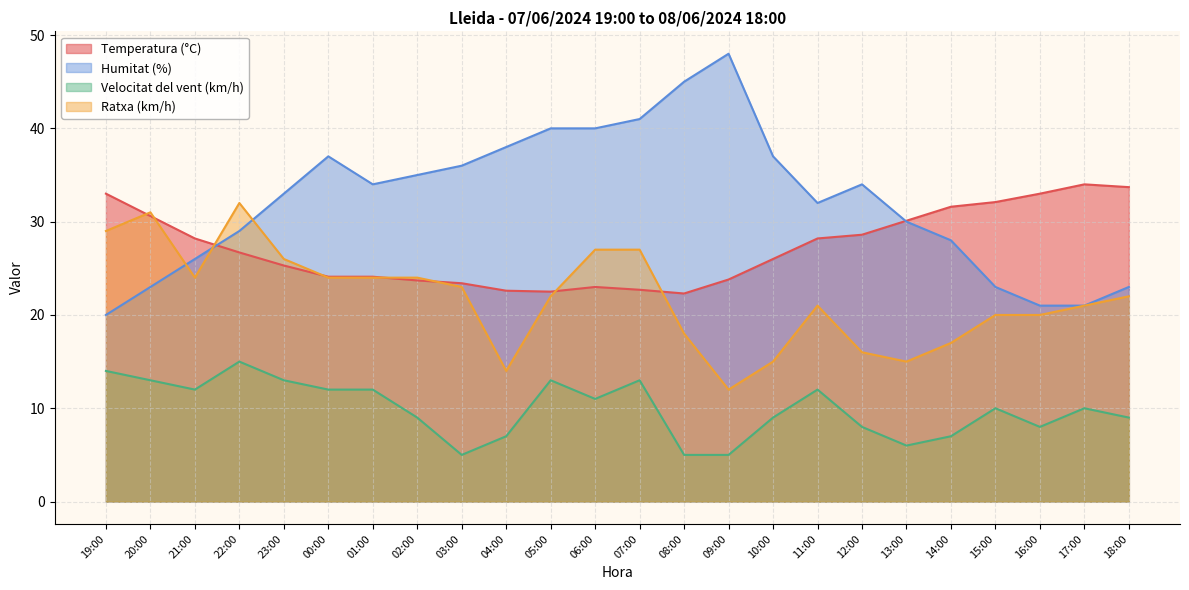

What is the label of the 5th point from the right?

14:00